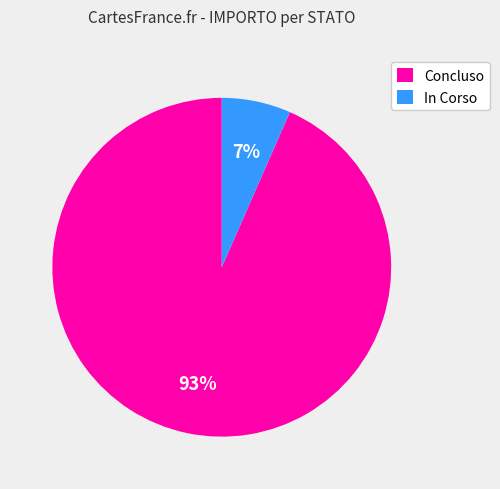

To the nearest percent, what portion does Concluso represent?

93%